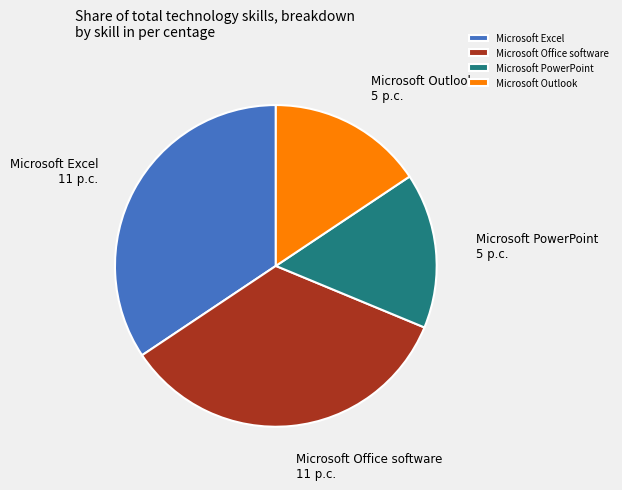

Do Microsoft Outlook and Microsoft PowerPoint together represent more than half of the pie?

No